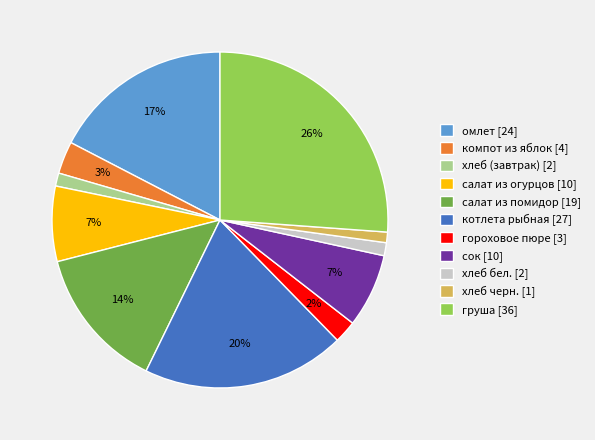

To the nearest percent, what is the combined percentage of хлеб бел. [2] and салат из помидор [19]?

15%